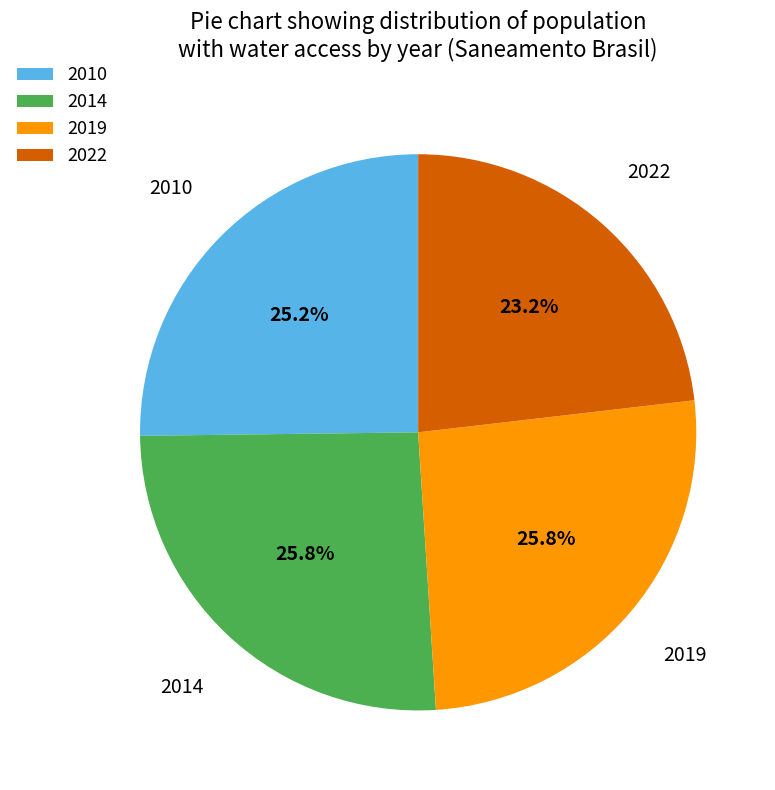

How much of the chart is everything except 2022?

76.8%